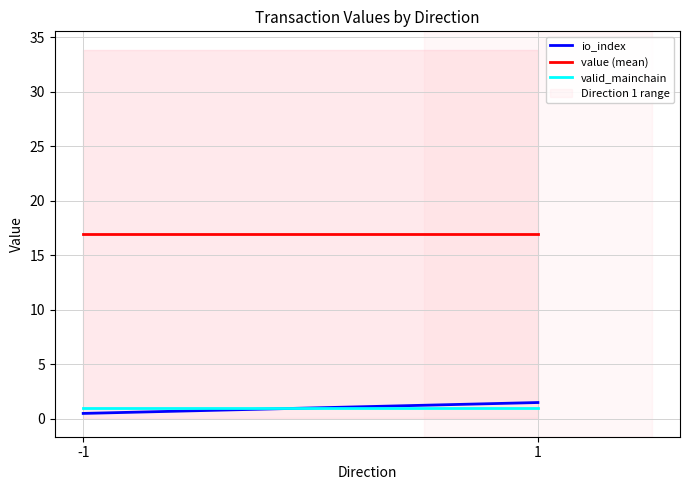

Is the value of io_index at 1 greater than the value of valid_mainchain at 1?

Yes